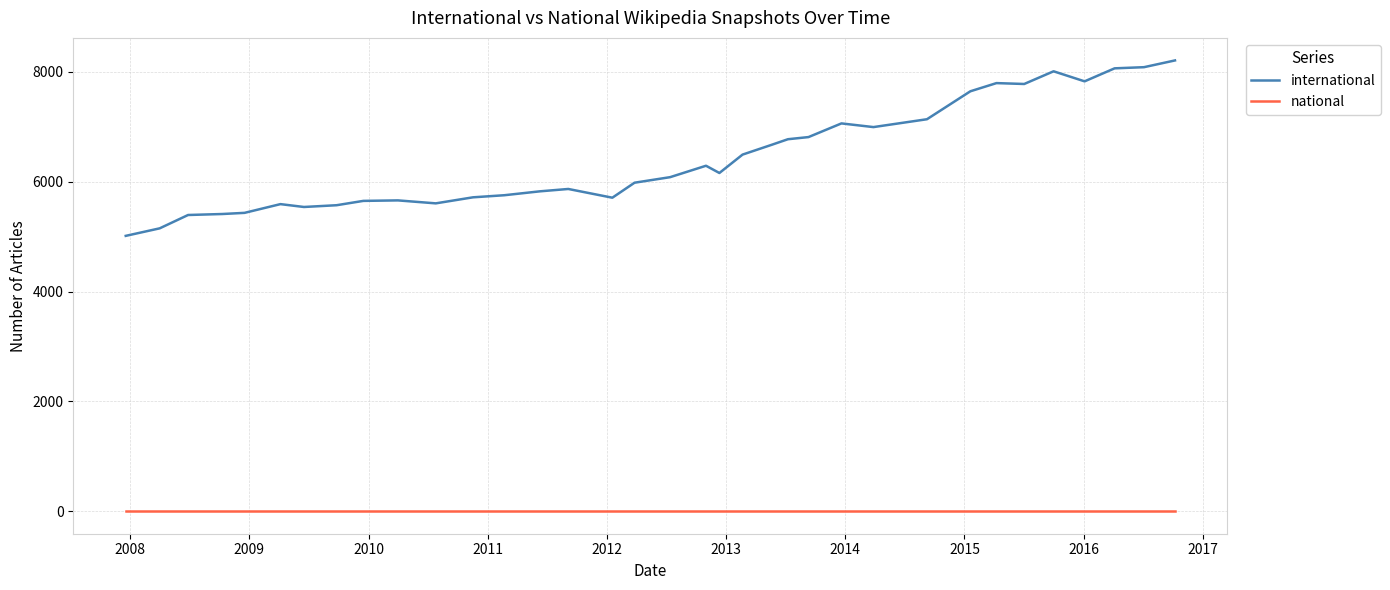

True or false: national and international intersect in this chart.

False